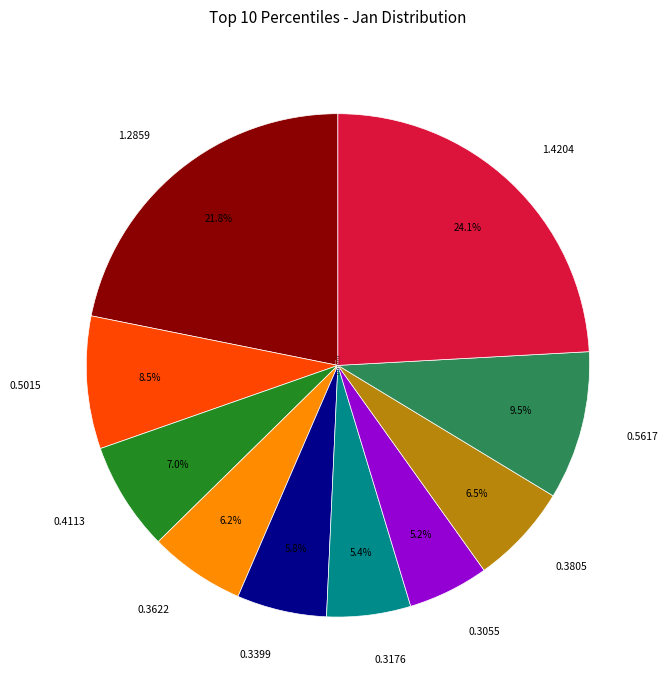

Combined, do pct35 and pct85 account for over 50%?

No